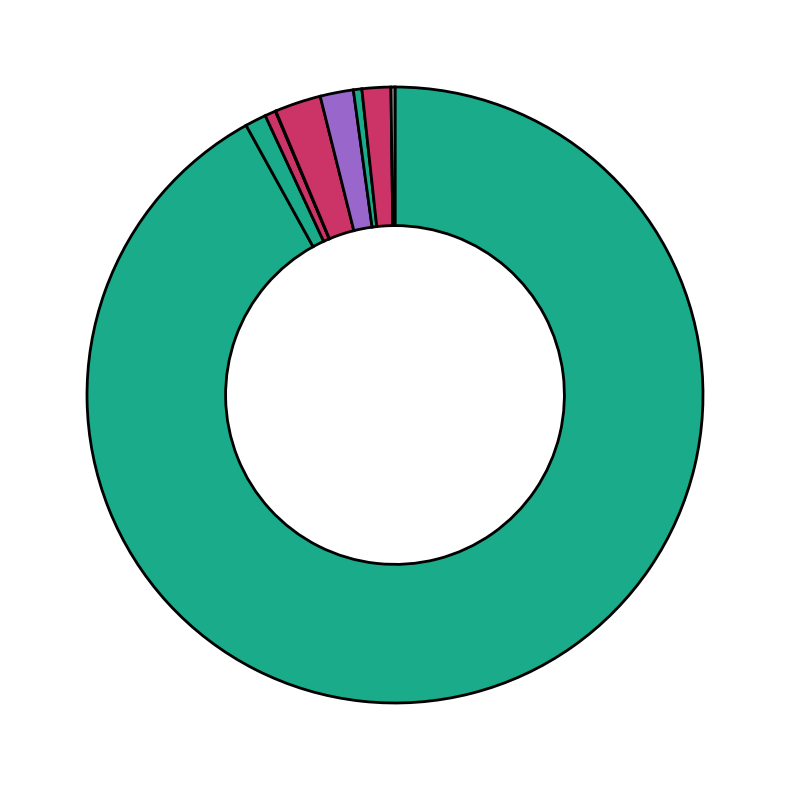

What is the largest slice in the pie chart?

Central Federal District